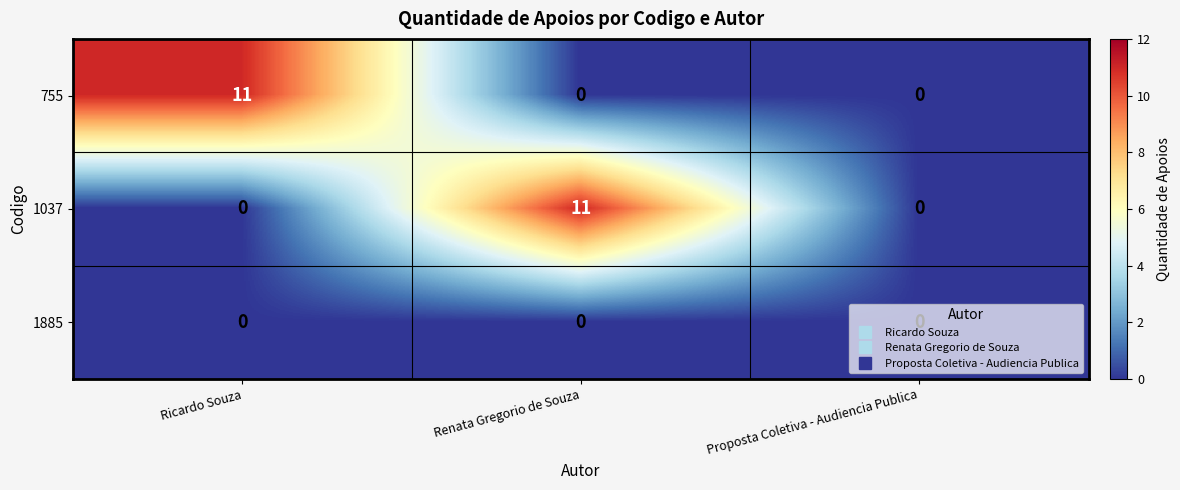

True or false: 1885 has a value of 0 at Renata Gregorio de Souza.

True